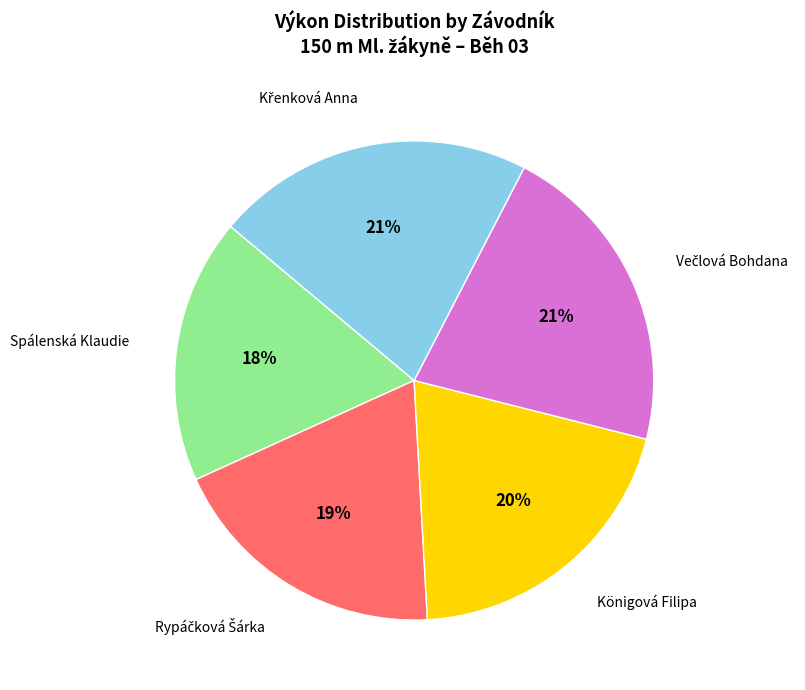

To the nearest percent, what is the average slice percentage?

20%